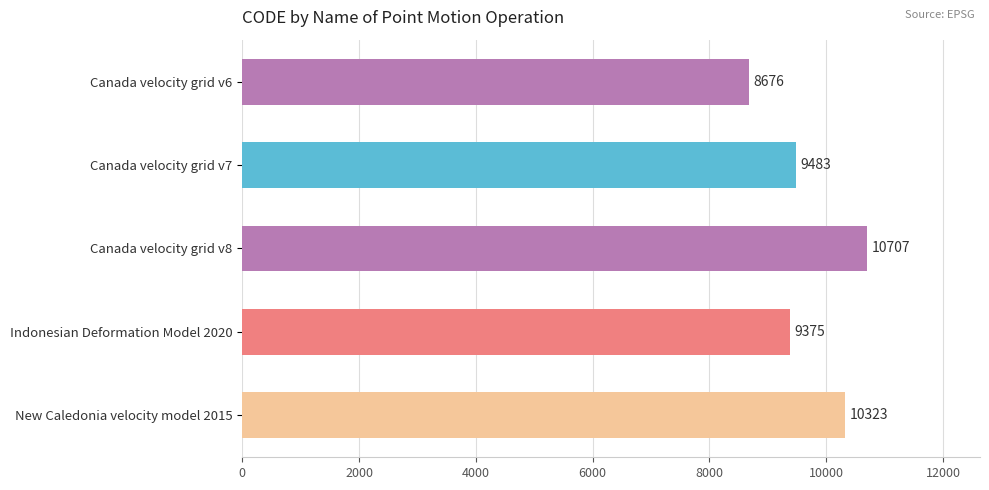

What is the label of the 1st bar from the bottom?

New Caledonia velocity model 2015